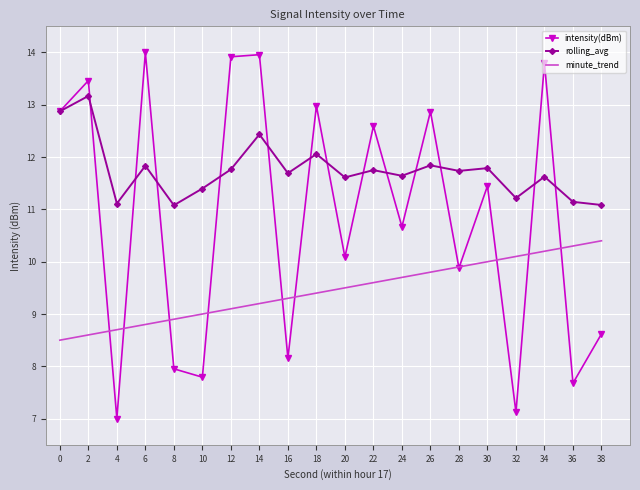

What is the lowest value of the intensity(dBm) series?

7.0